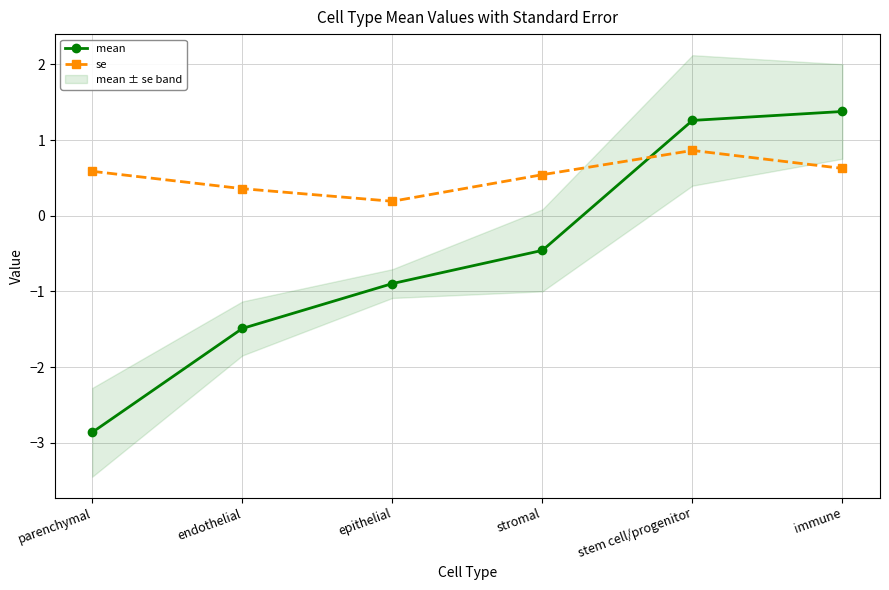

At which category does se reach its first local peak?

stem cell/progenitor